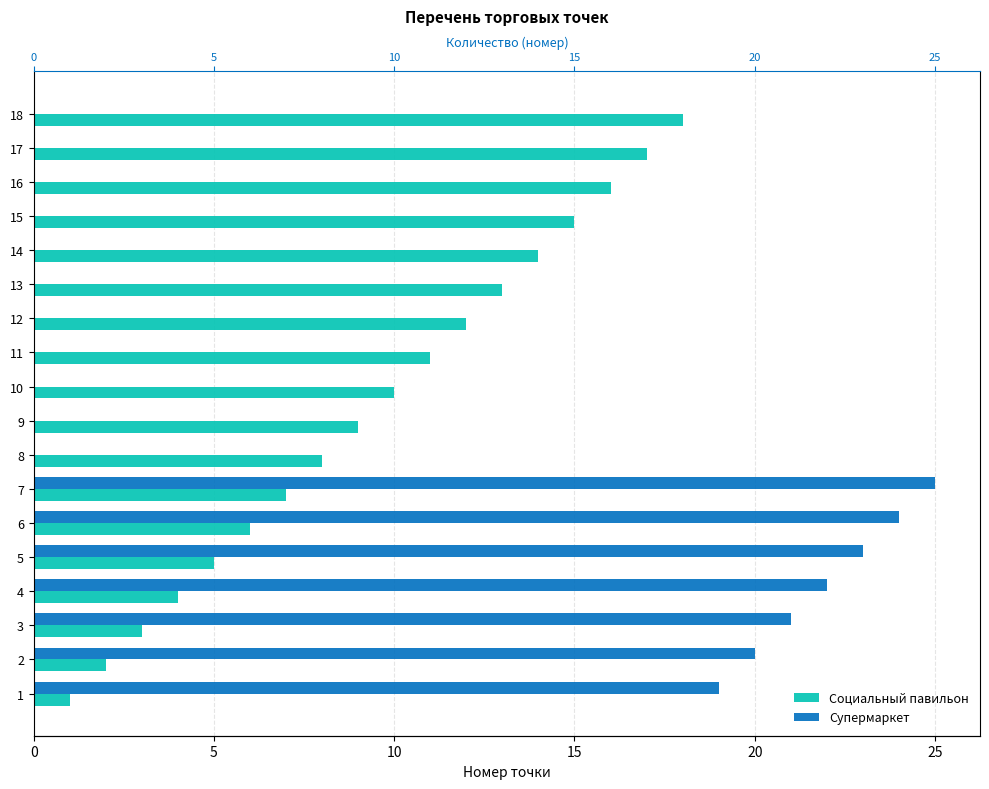

How many positive values does the Супермаркет series have?

7